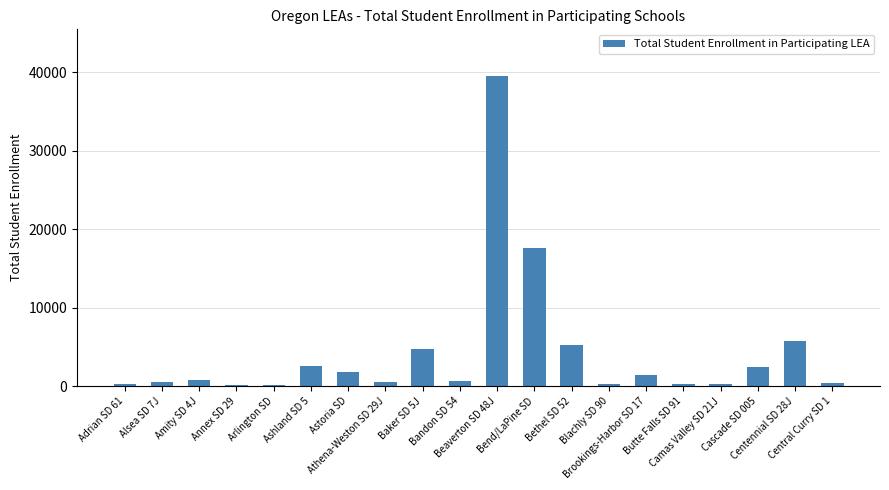

What is the change in value from Arlington SD to Bethel SD 52?

+5129